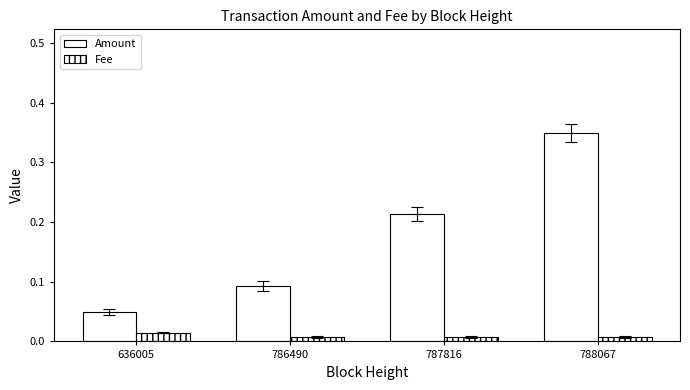

Which category has the highest value across all series?

788067